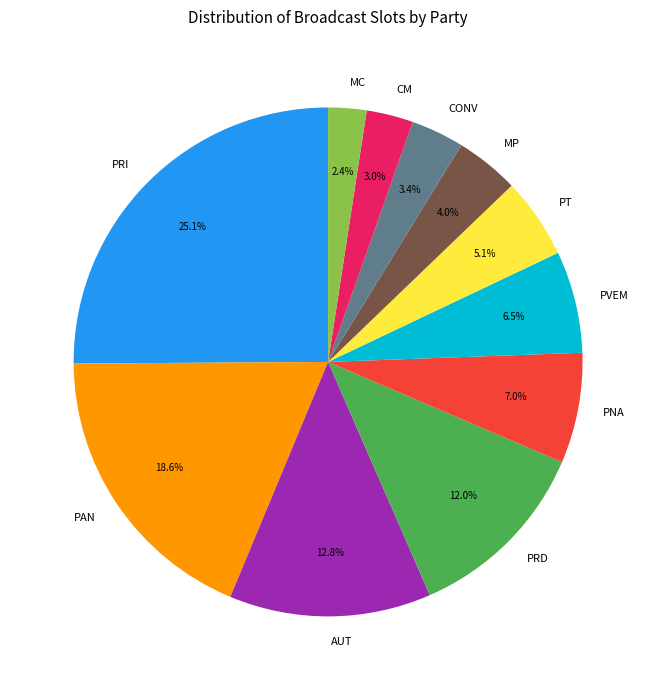

To the nearest percent, what portion does PNA represent?

7%